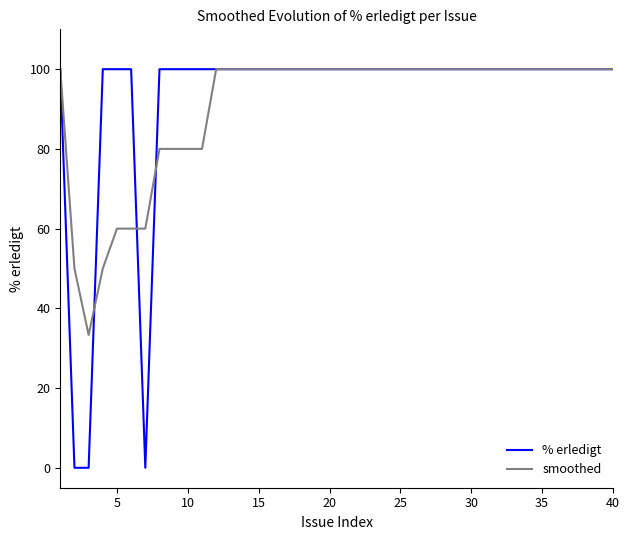

What is the minimum value for smoothed?

33.3